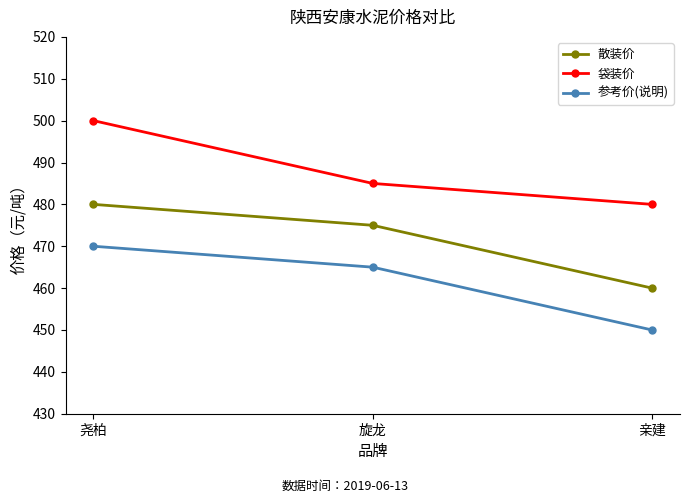

At which category does the chart reach its peak across all series?

尧柏